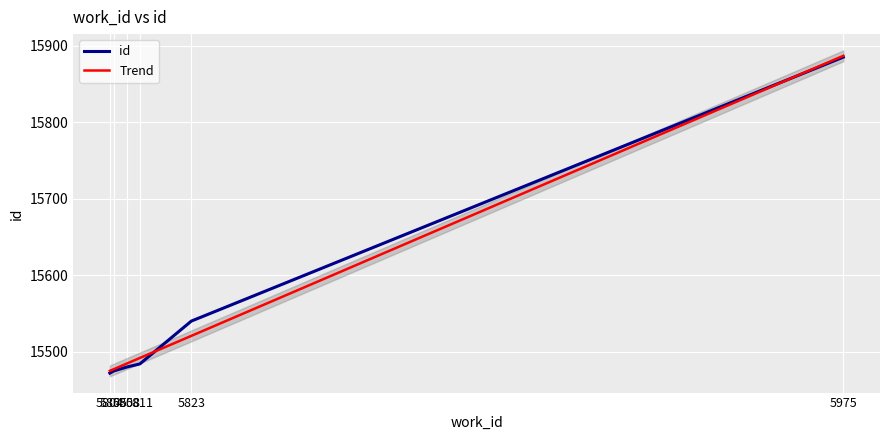

List the labels in order of value, smallest first.

5804, 5805, 5808, 5811, 5823, 5975